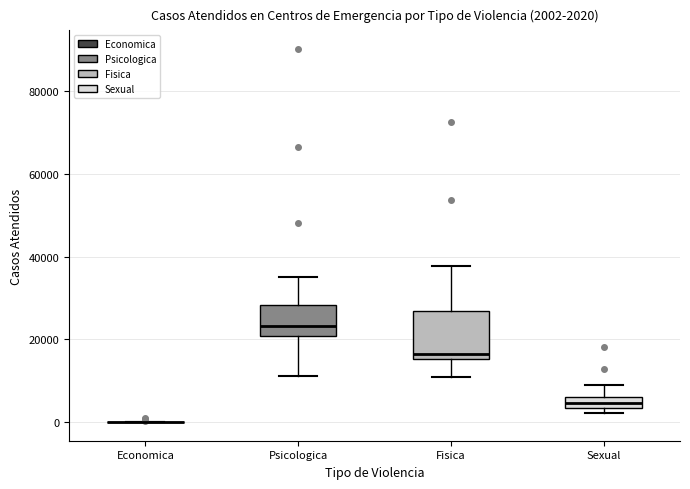

Comparing the boxes themselves (not the whiskers), which one is the tallest?

Fisica